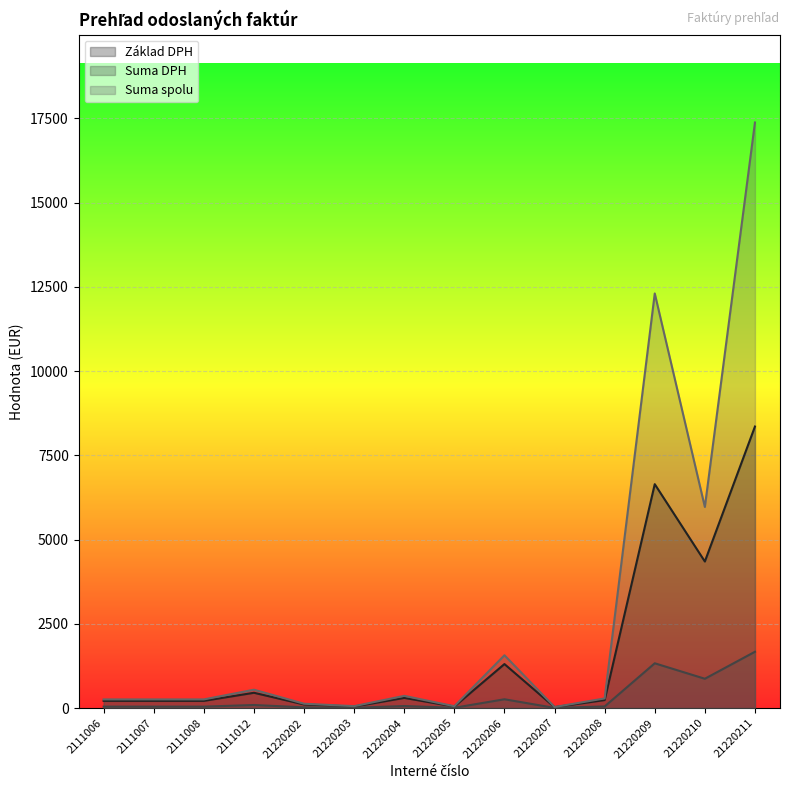

Rank the series at 2111007 from highest to lowest value.

Suma spolu, Základ DPH, Suma DPH